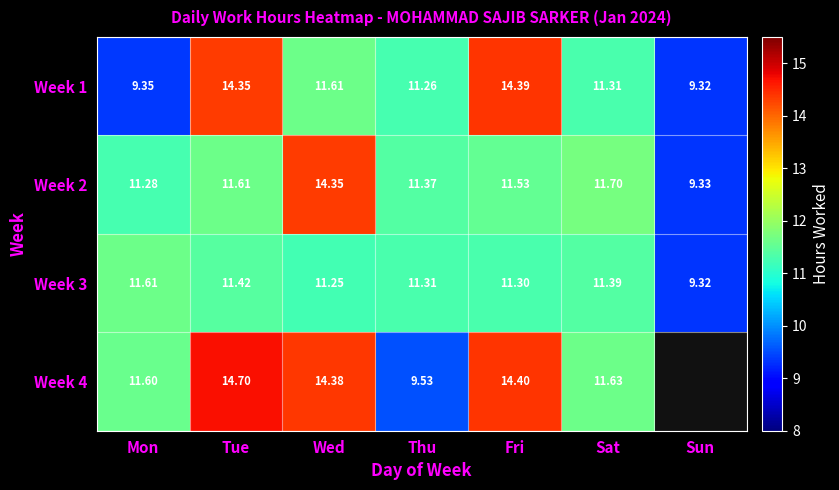

At which label does Week 3 first exceed 11?

Mon